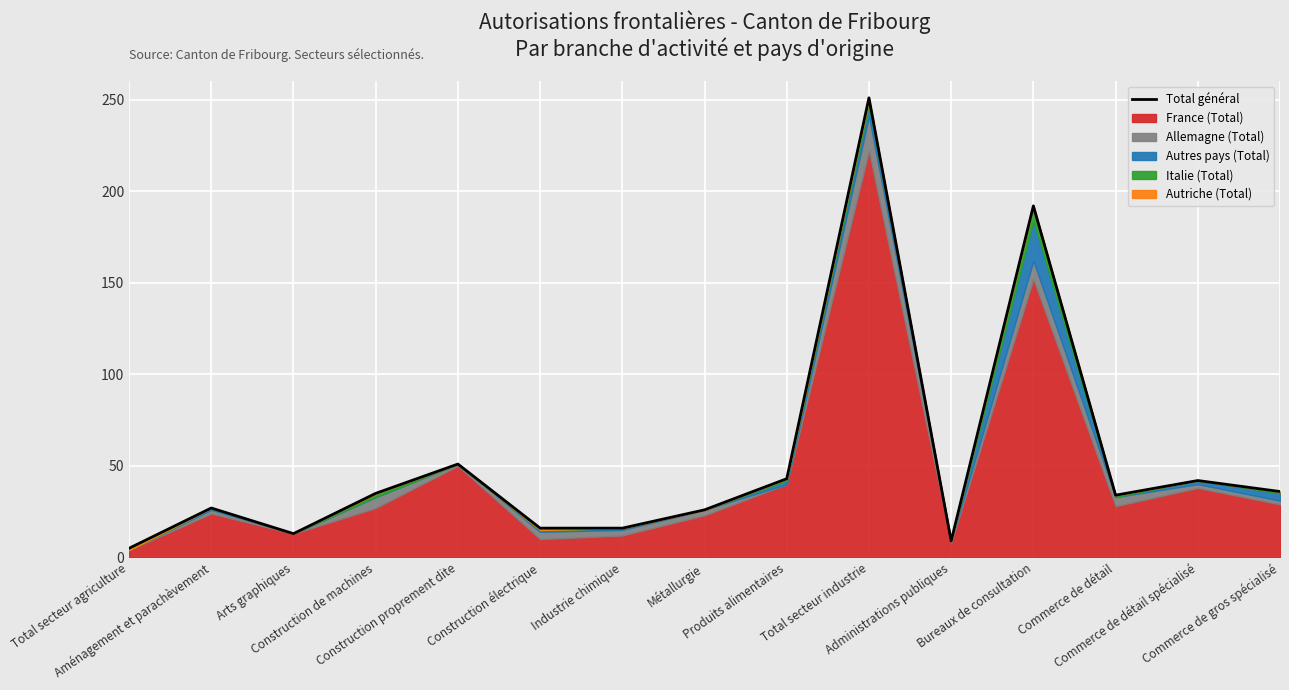

How many points are lower than both their immediate neighbors (excluding endpoints)?

3